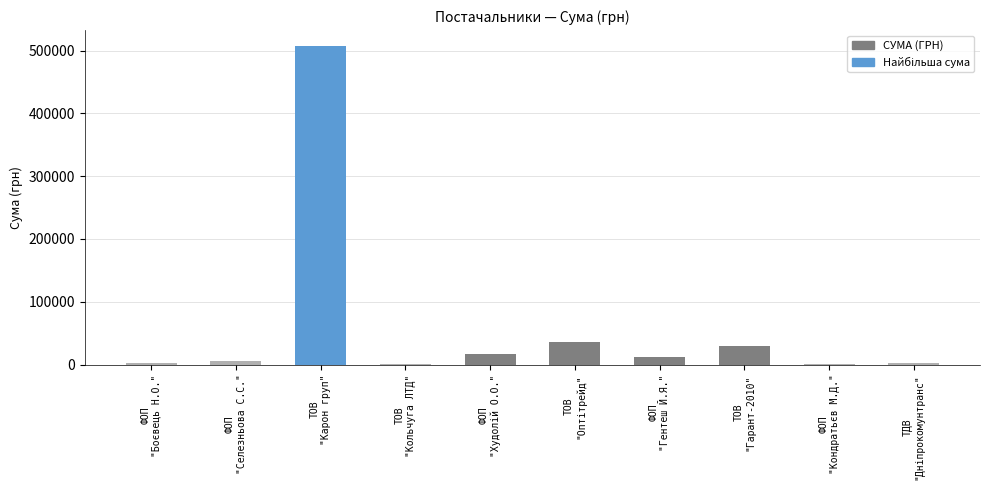

What is the sum of all values?

613904.2